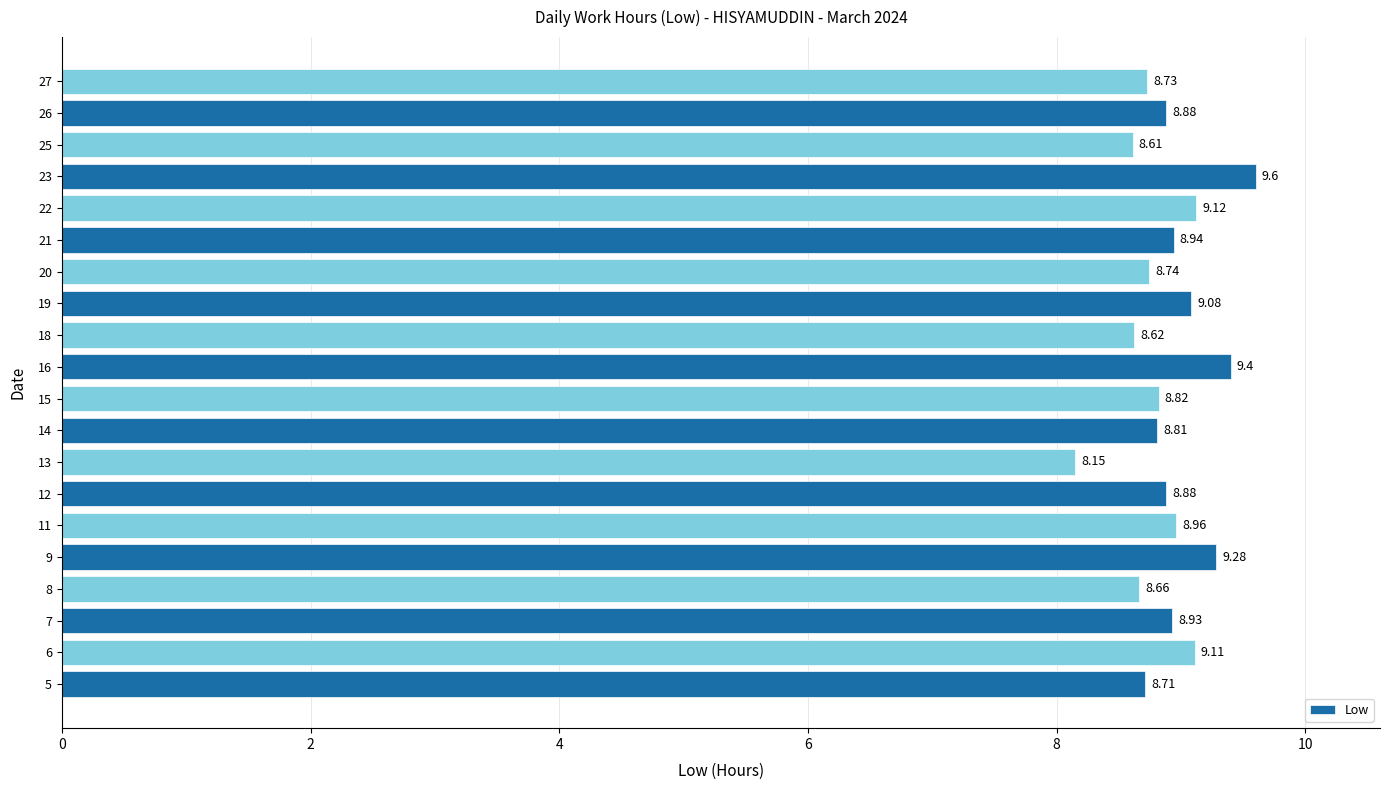

The chart shows a value of 8.9 at 12. True or false?

True